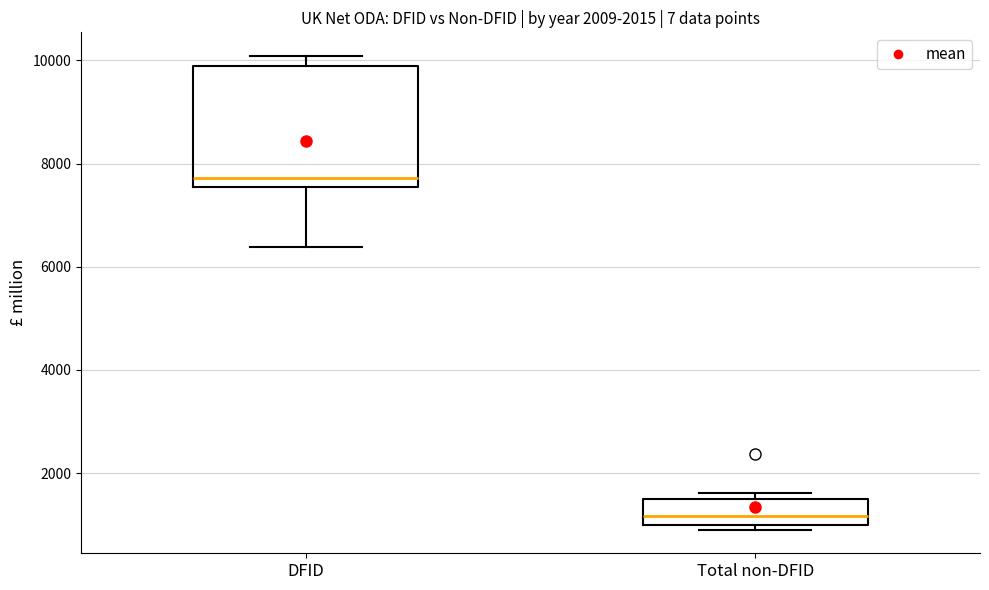

Which box has the highest median line?

DFID